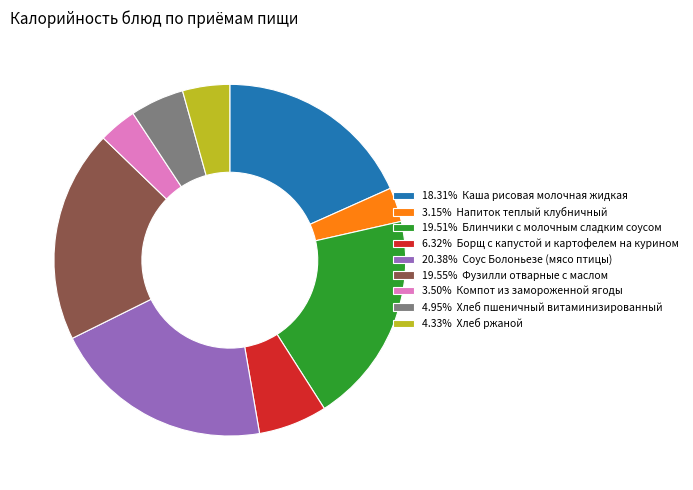

What is the ratio of the value at 20.38% Соус Болоньезе (мясо птицы) to the value at 19.51% Блинчики с молочным сладким соусом?

1.0